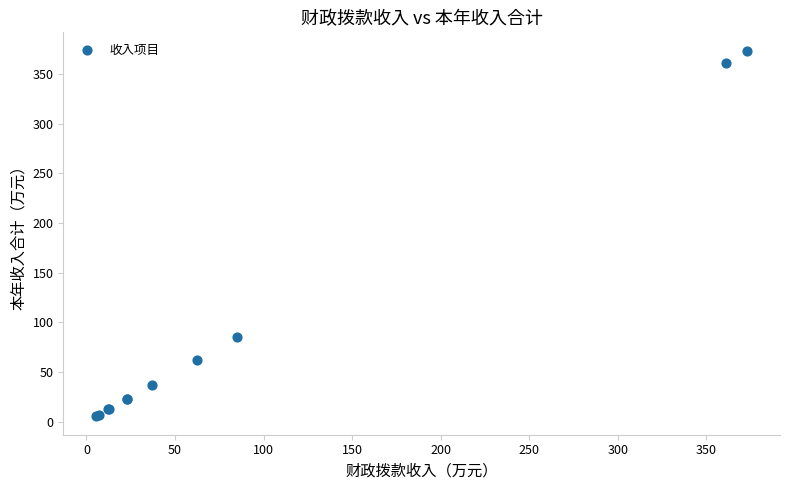

What Y value in the scatter plot is closest to 189?

85.3